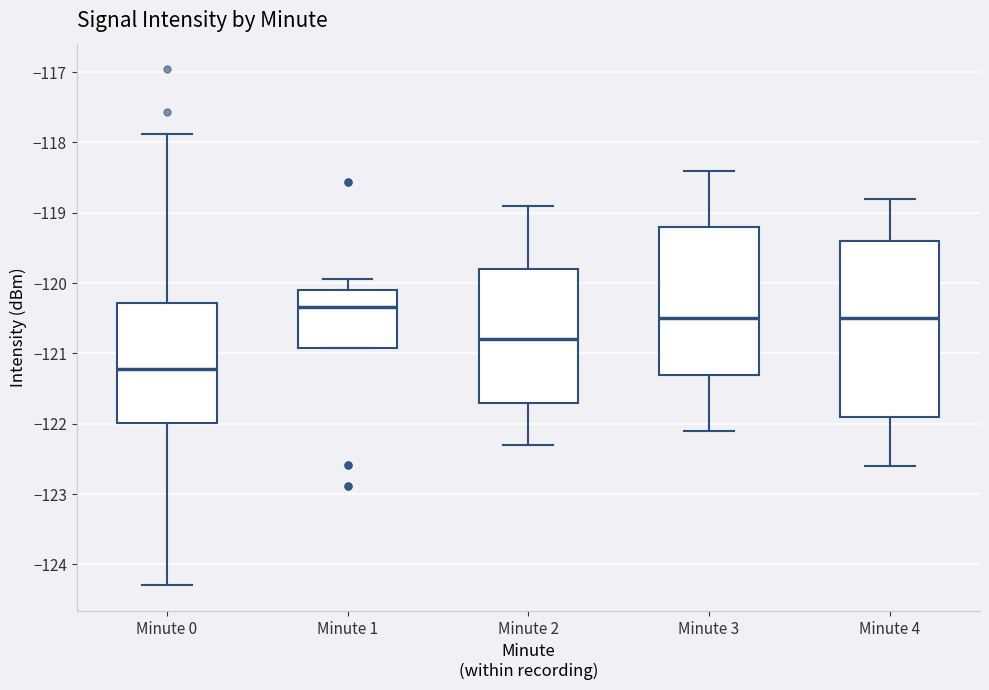

Reading left to right, transcribe this box plot: for each box, give where its median line is, the range the box spans, and where its two whiskers end, as read against the y-axis. The values are not printed on the chart, so give them approximately, as read against the axis.

Minute 0: median -121.2, box -122.0 to -120.3, whiskers -124.3 to -117.9
Minute 1: median -120.3, box -120.9 to -120.1, whiskers -120.9 to -119.9
Minute 2: median -120.8, box -121.7 to -119.8, whiskers -122.3 to -118.9
Minute 3: median -120.5, box -121.3 to -119.2, whiskers -122.1 to -118.4
Minute 4: median -120.5, box -121.9 to -119.4, whiskers -122.6 to -118.8